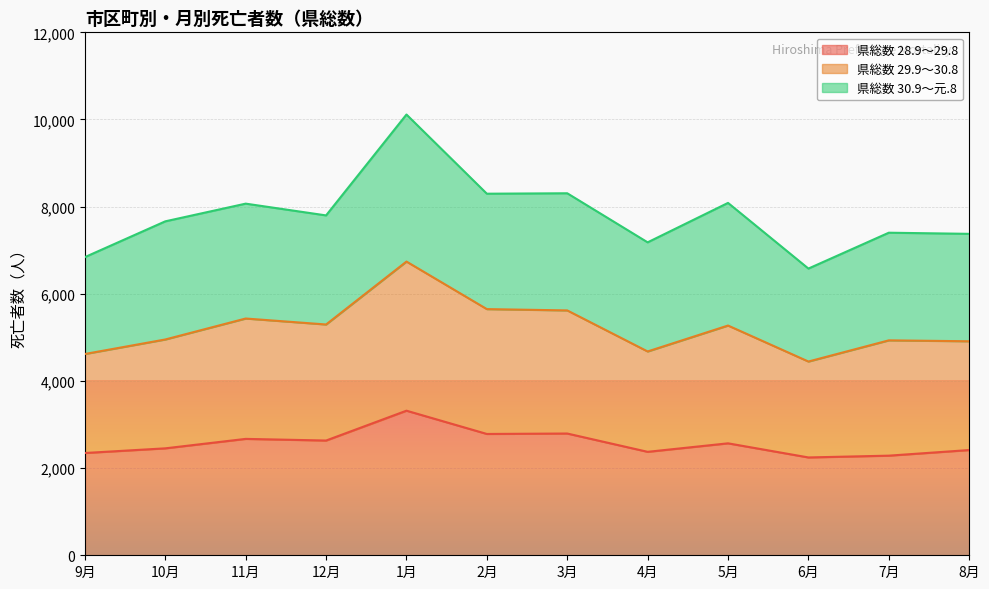

Where is the first local maximum for 県総数 29.9～30.8?

11月